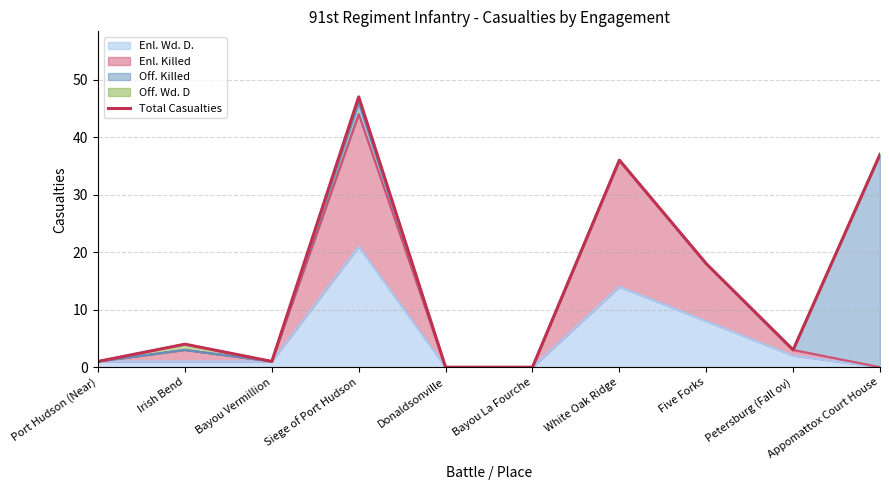

Reading left to right, what are all the values shown in this chart?

1	4	1	47	0	0	36	18	3	37